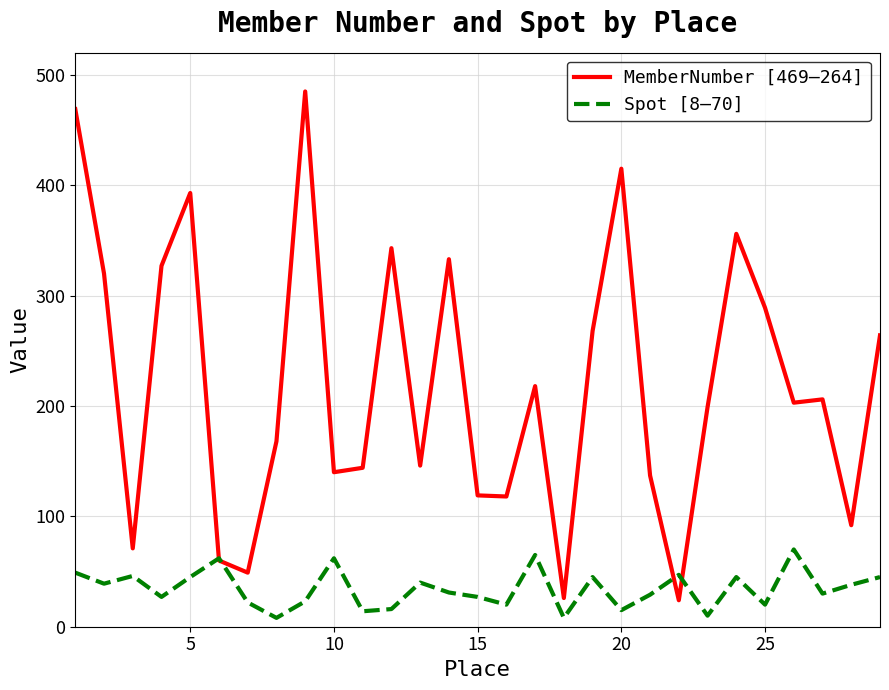

Which series has the largest range (max minus min)?

MemberNumber [469–264]